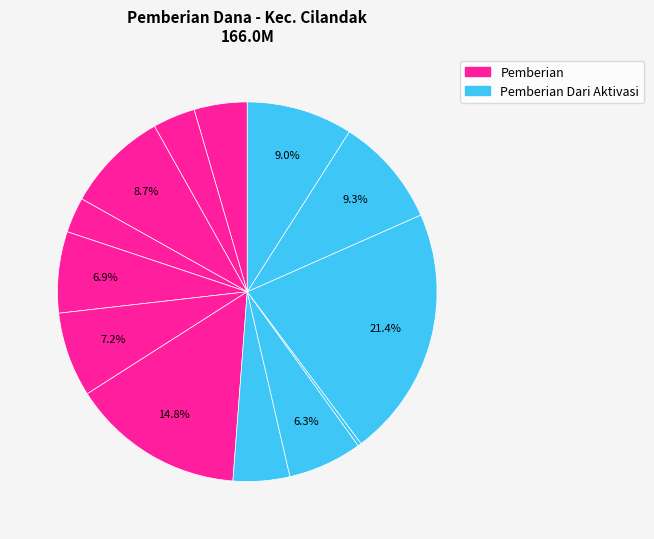

Count the number of slices in the pie.

13